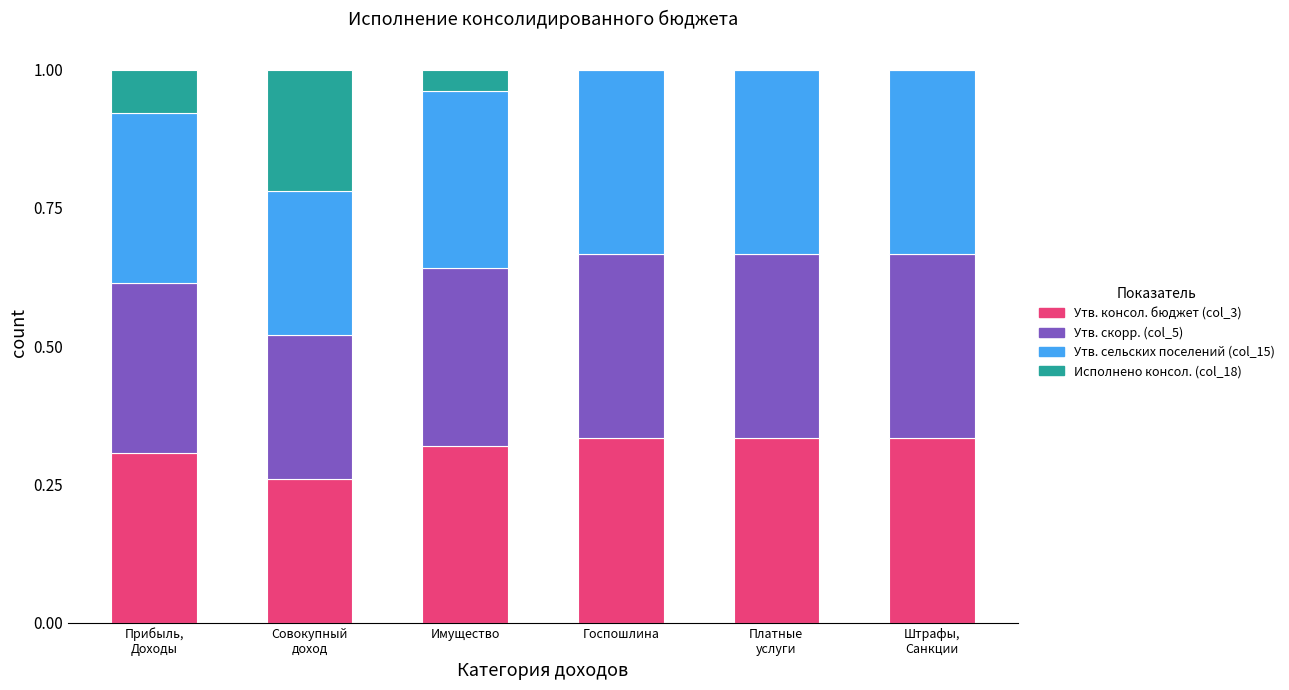

What is the sum of all Утв. консол. бюджет (col_3) values?

1.9